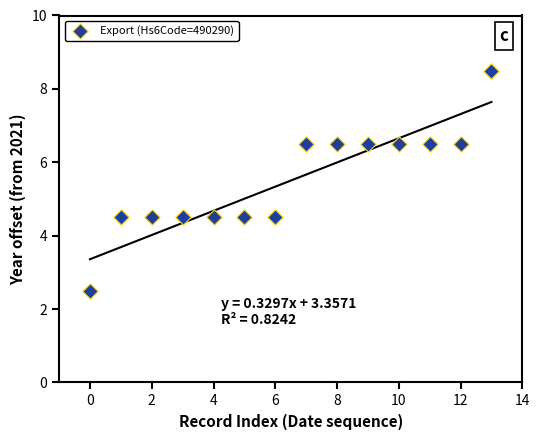

What is the range of Y values (max minus min)?

6.0